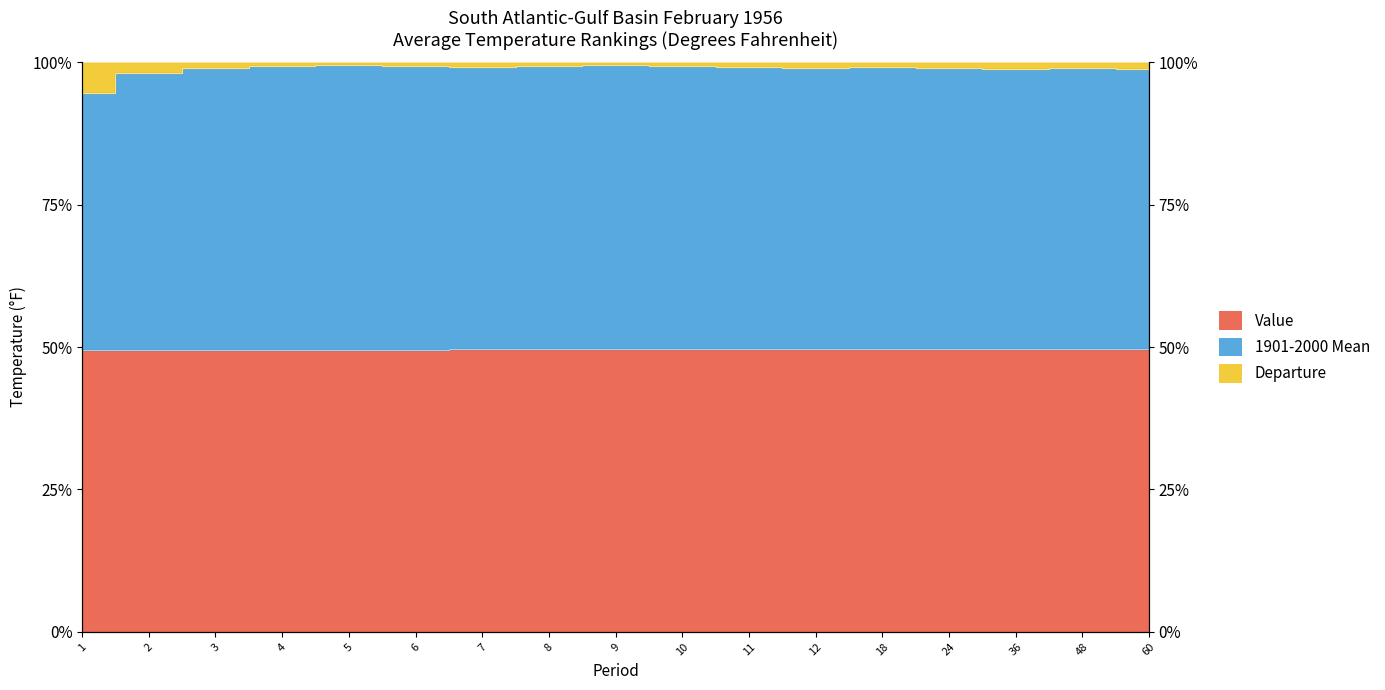

What is the difference between the second highest and second lowest values in the Value series?

0.1